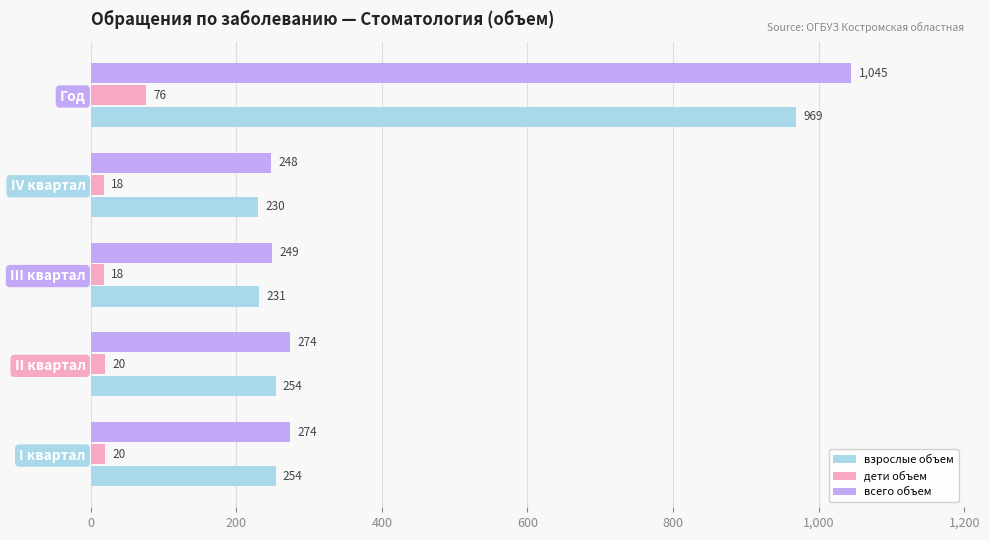

What are all the series names shown in the legend?

взрослые объем, дети объем, всего объем